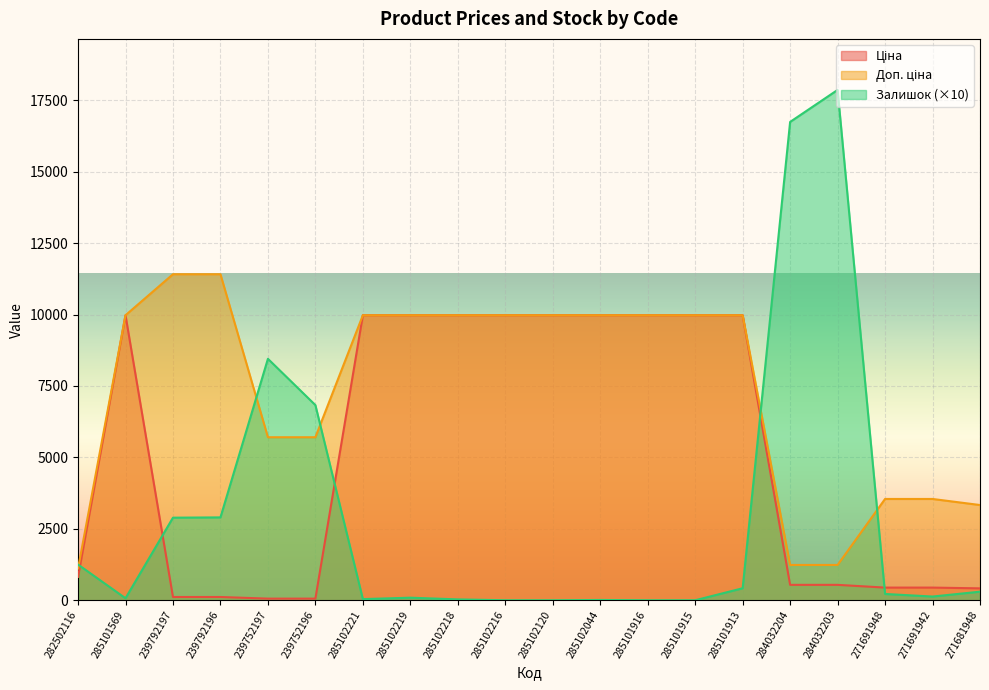

Which category has the highest value in the Залишок series?

284032203